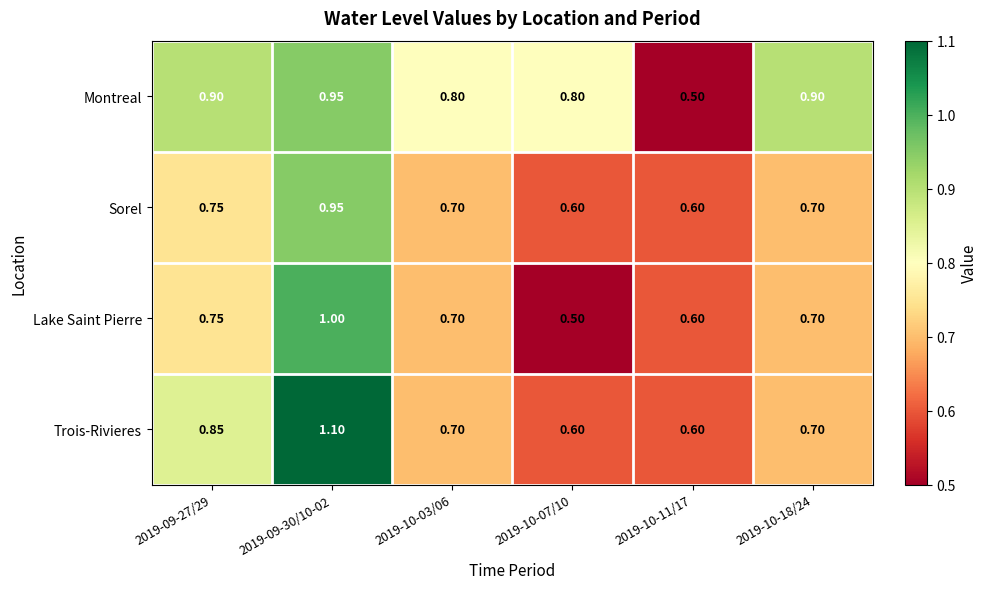

Which series has the largest total across all categories?

Montreal